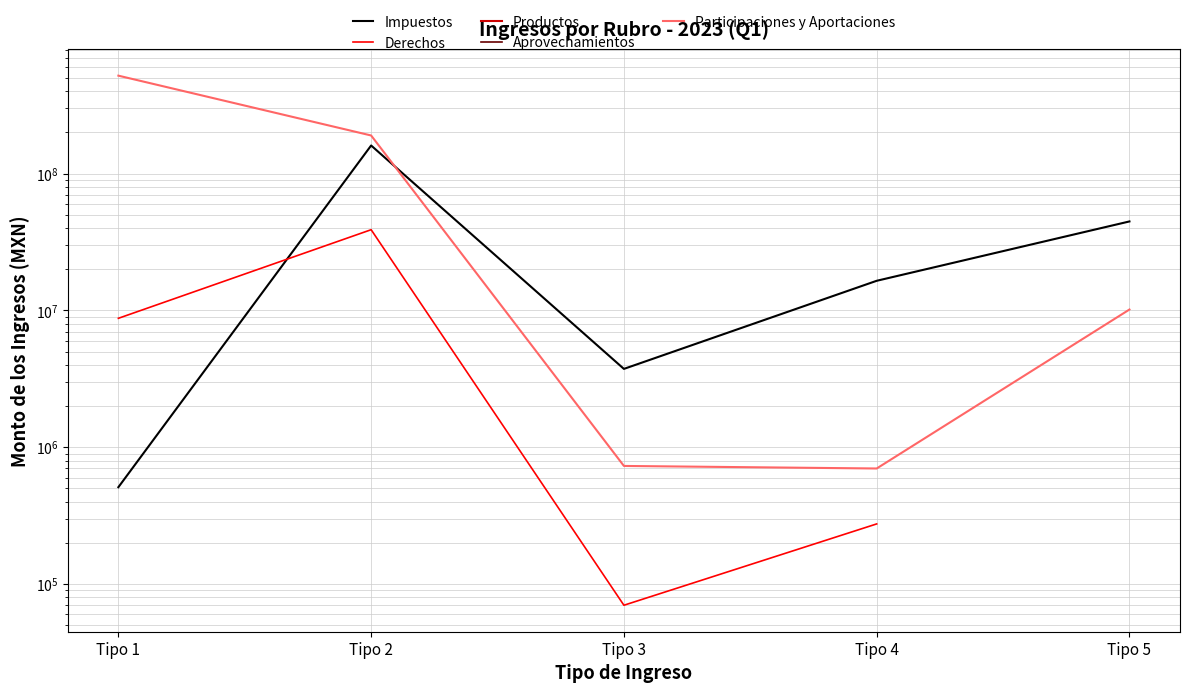

The value of Impuestos at Tipo 5 is 44697208.0. True or false?

True